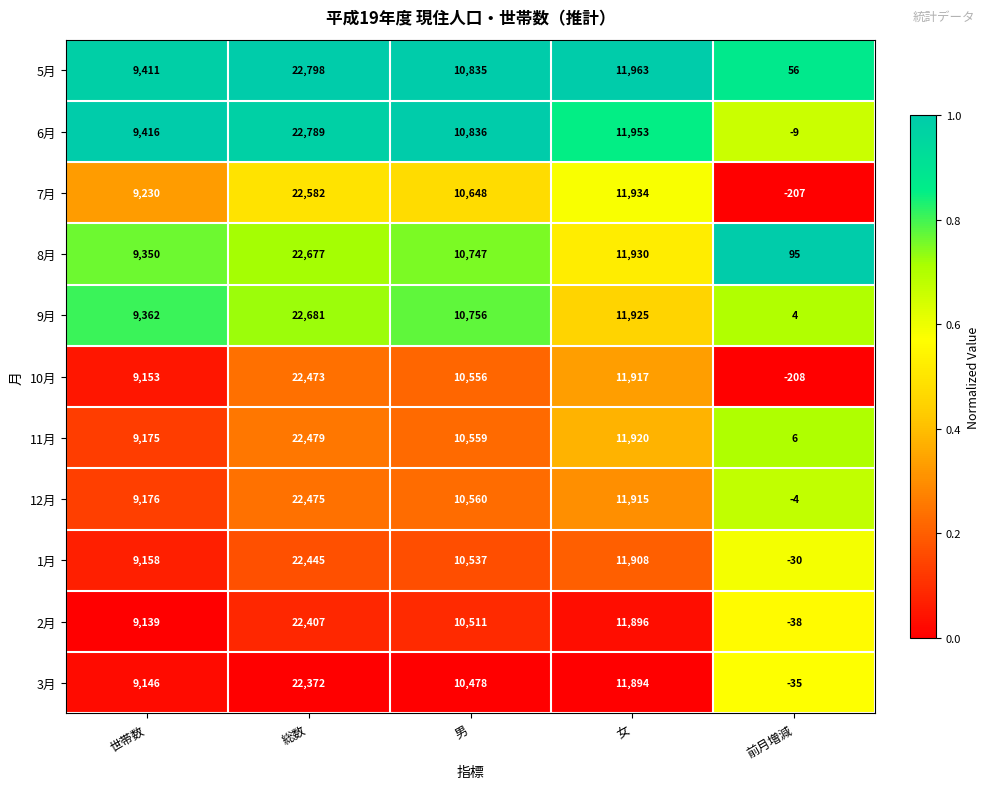

What is the average value of the 9月 series?

10946